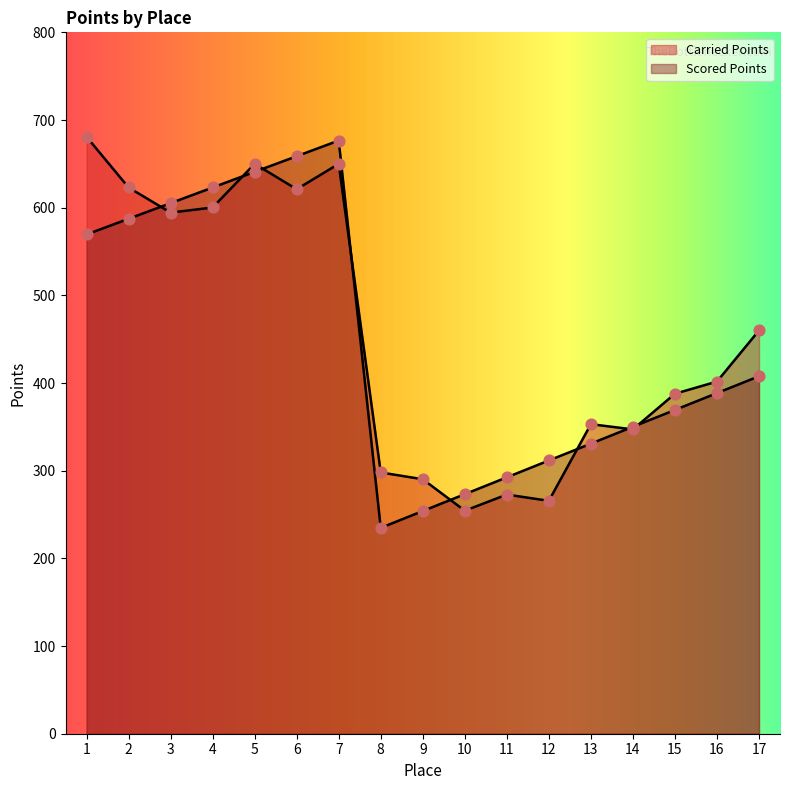

Is the value of Scored Points at 5 greater than the value of Carried Points at 6?

Yes